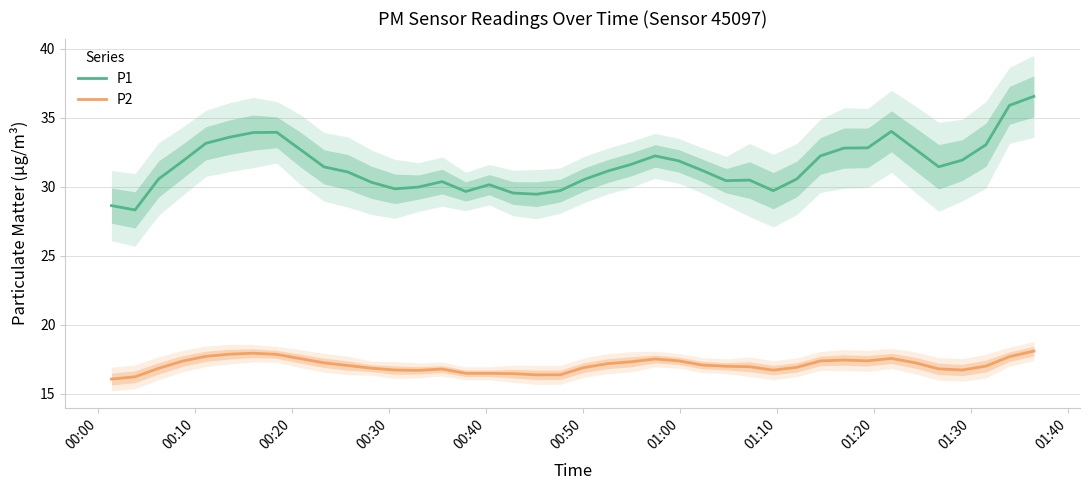

What is the maximum value for P2?

18.1